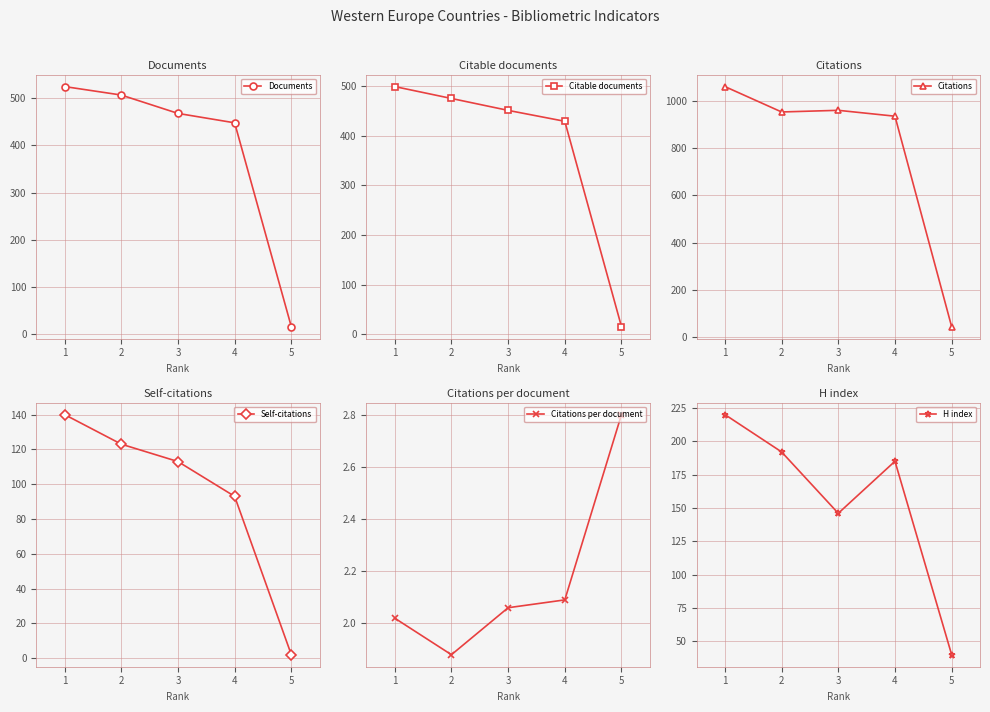

Rank the categories by Citations per document value from lowest to highest.

2, 1, 3, 4, 5